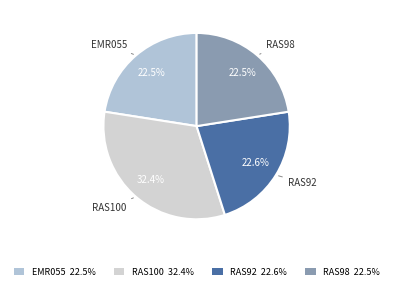

What is the largest slice in the pie chart?

RAS100